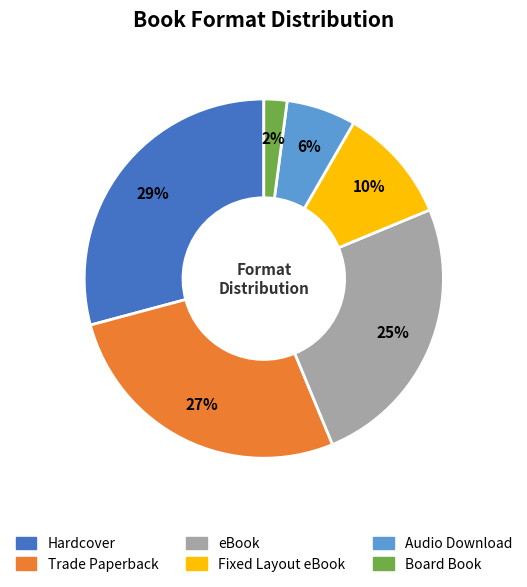

Do Trade Paperback and Board Book together represent more than half of the pie?

No